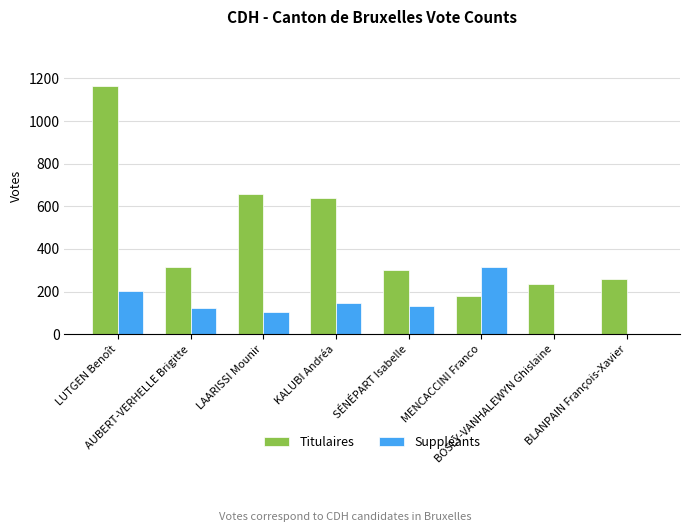

Reading left to right, what are all the values shown in this chart?

Titulaires: 1162	314	657	638	301	180	236	259
Suppléants: 204	122	105	146	131	317	0	0